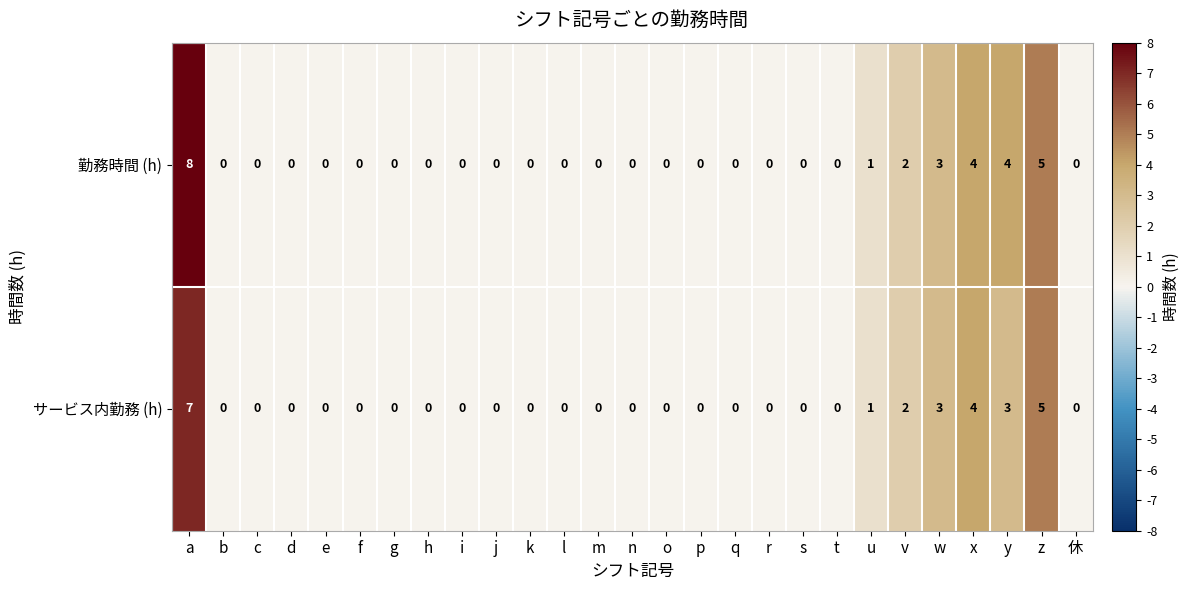

True or false: サービス内勤務 (h) has a value of -3 at l.

False